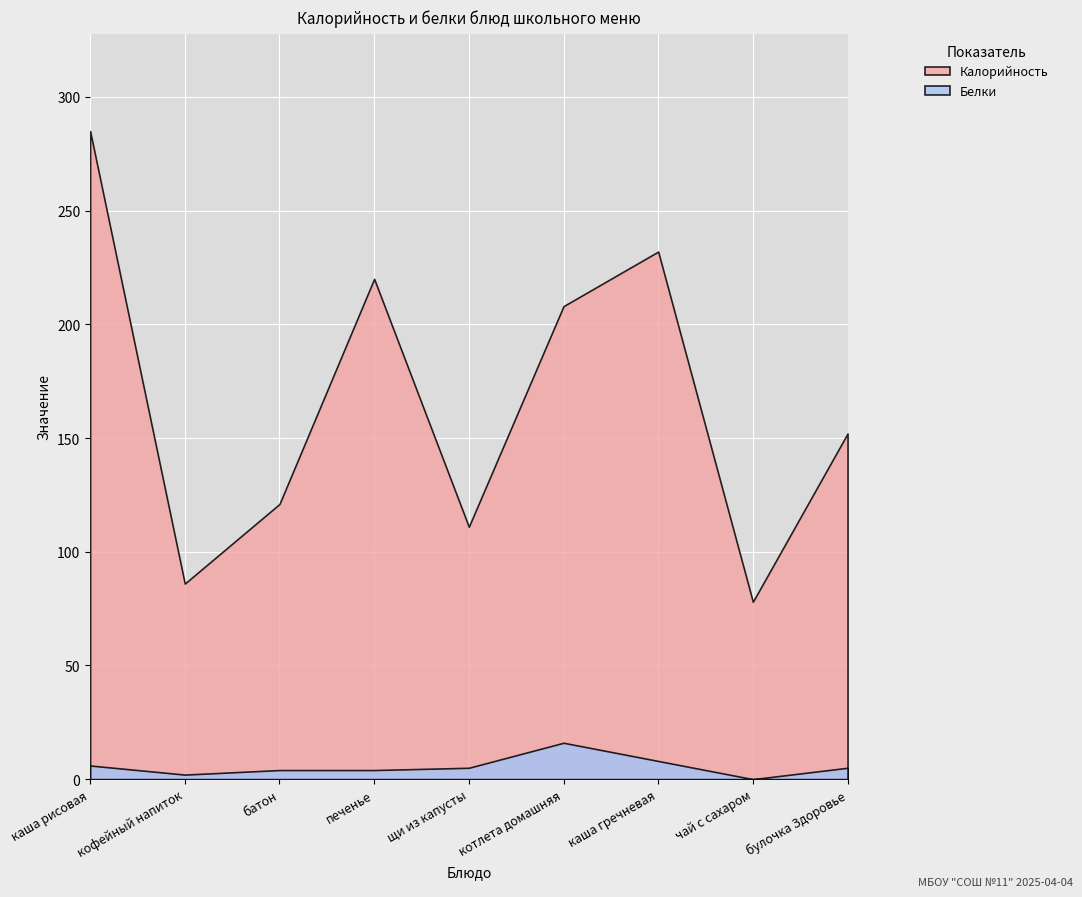

Rank the series by their maximum value, from highest to lowest.

Калорийность, Белки